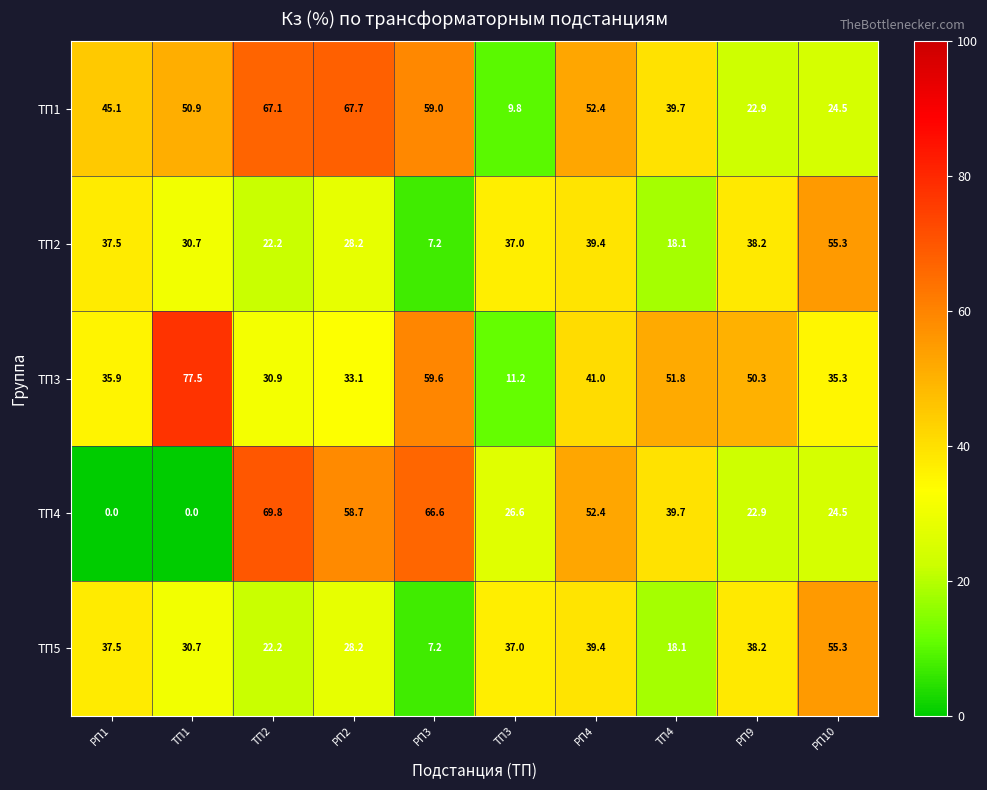

What is the approximate value of ТП4 at РП9?

22.9